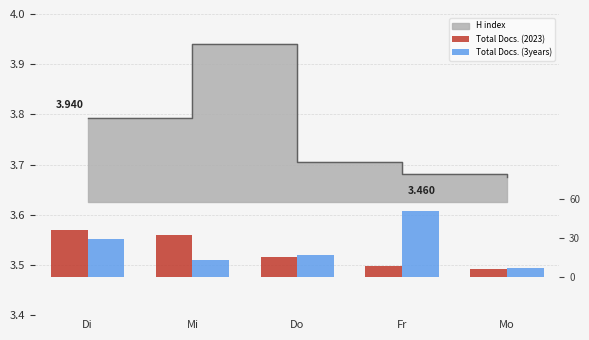

At how many categories does at least one series exceed 21?

3